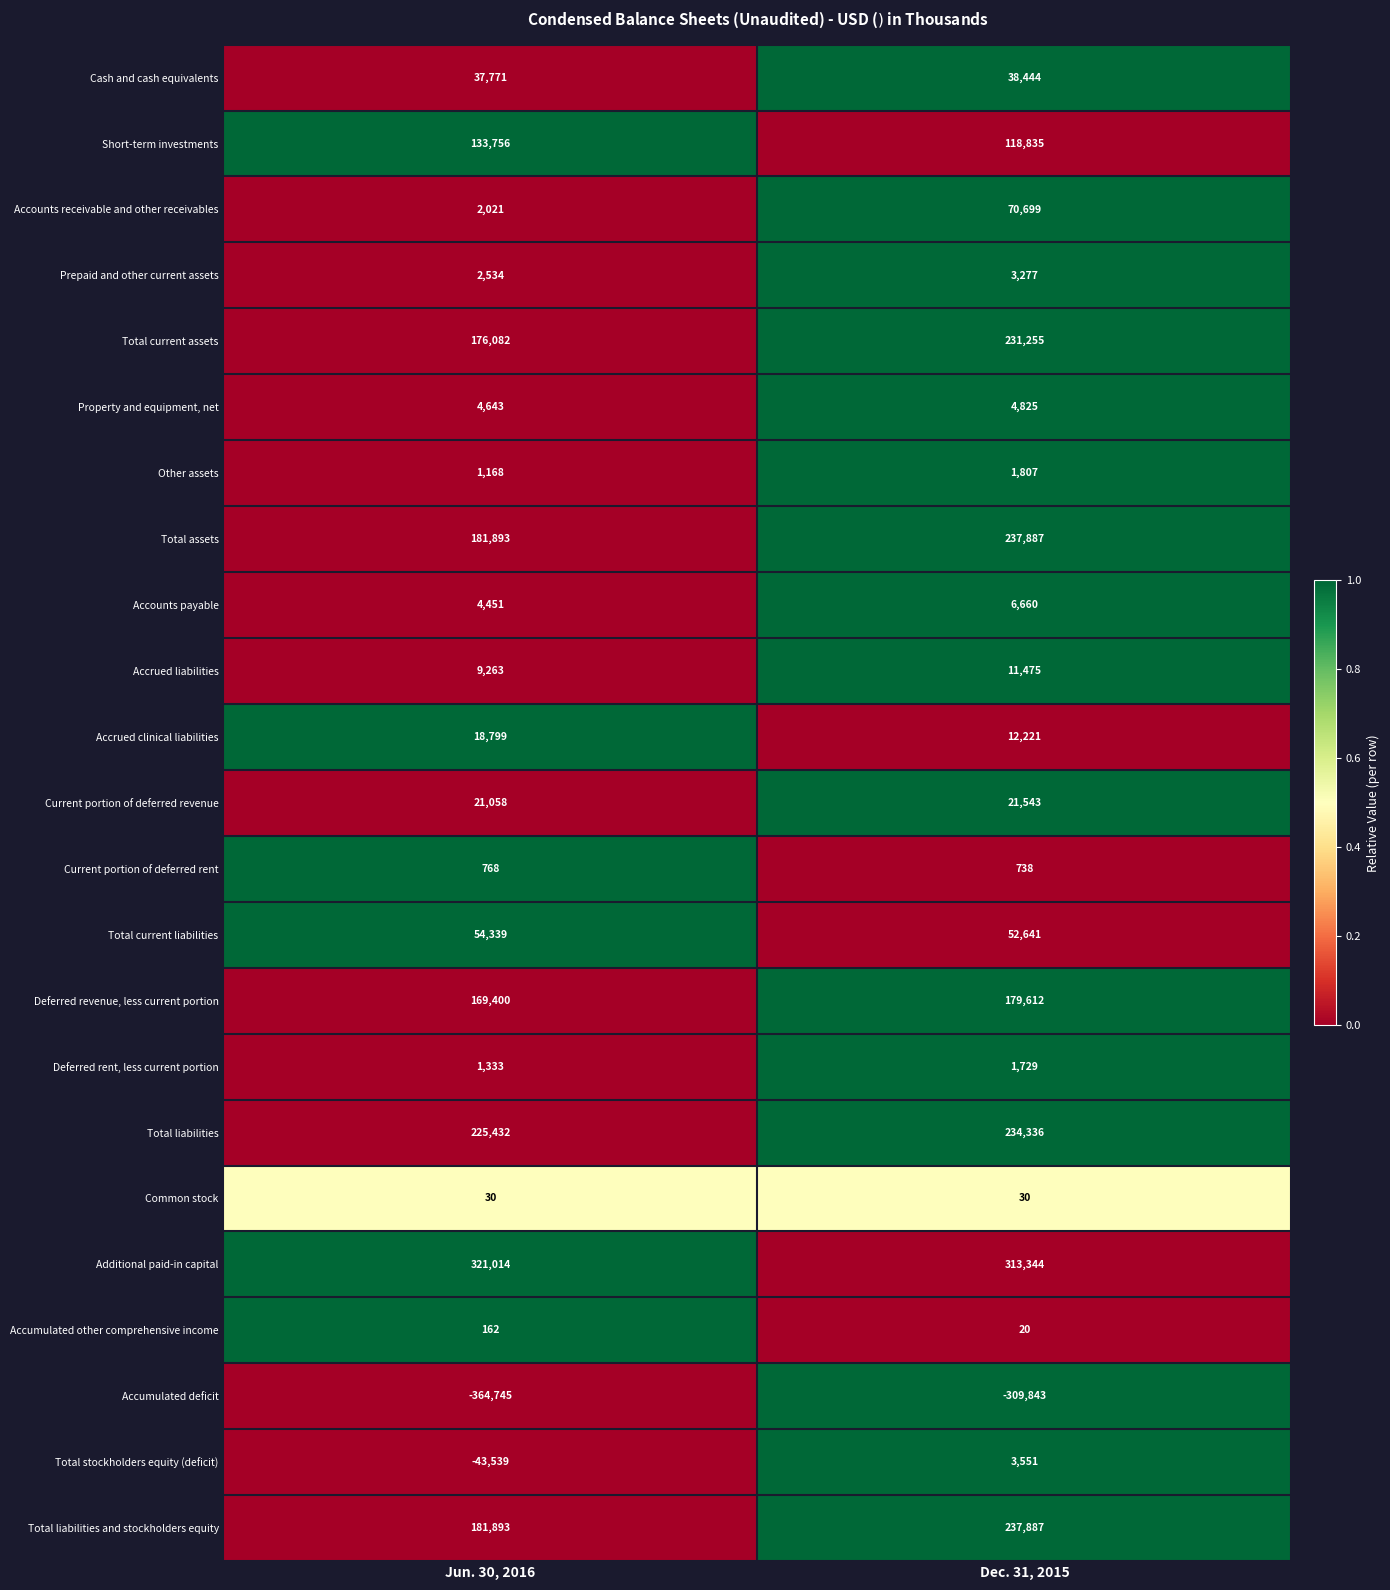

Count the number of categories in the chart.

2